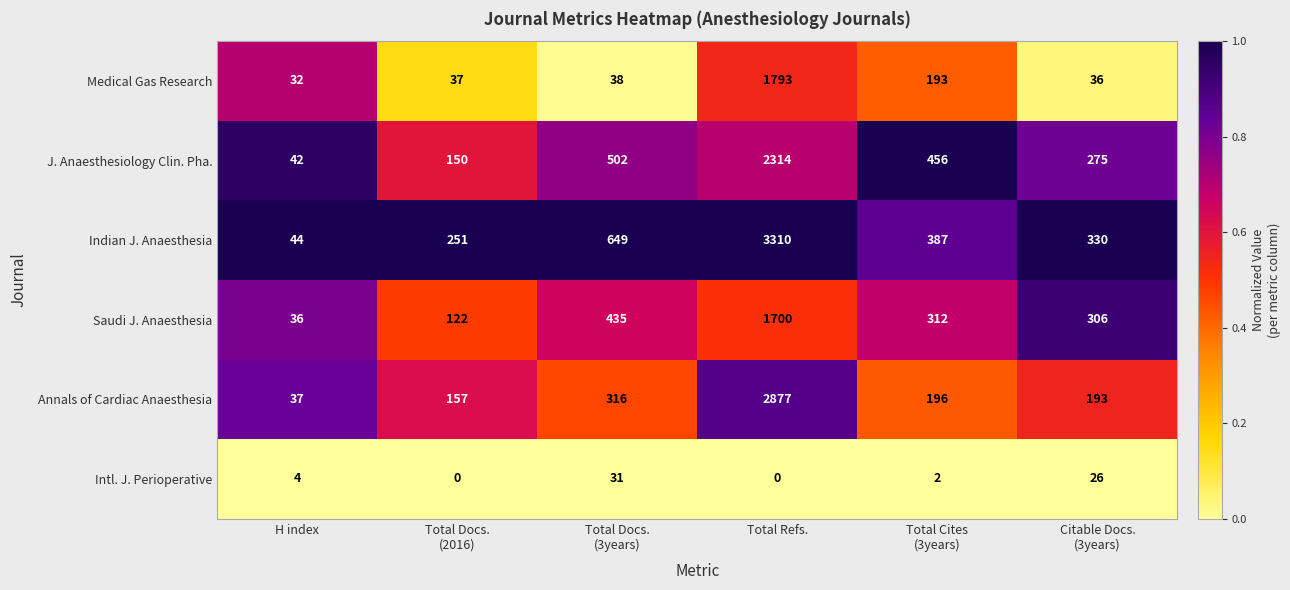

What is the average value of the J. Anaesthesiology Clin. Pha. series?

623